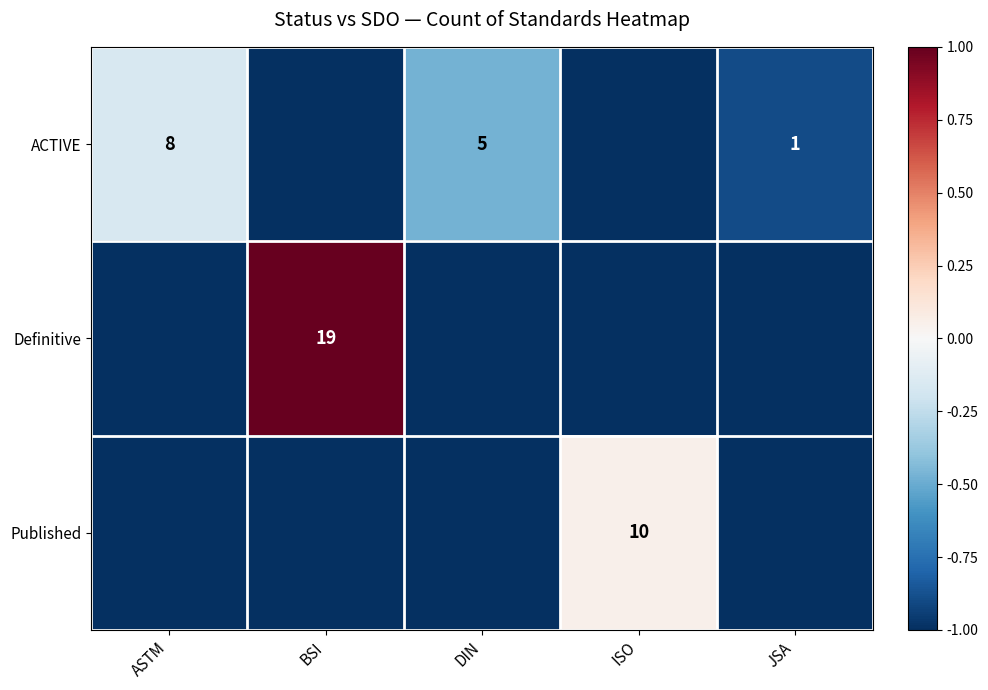

The Published series shows 10 at ISO. True or false?

True